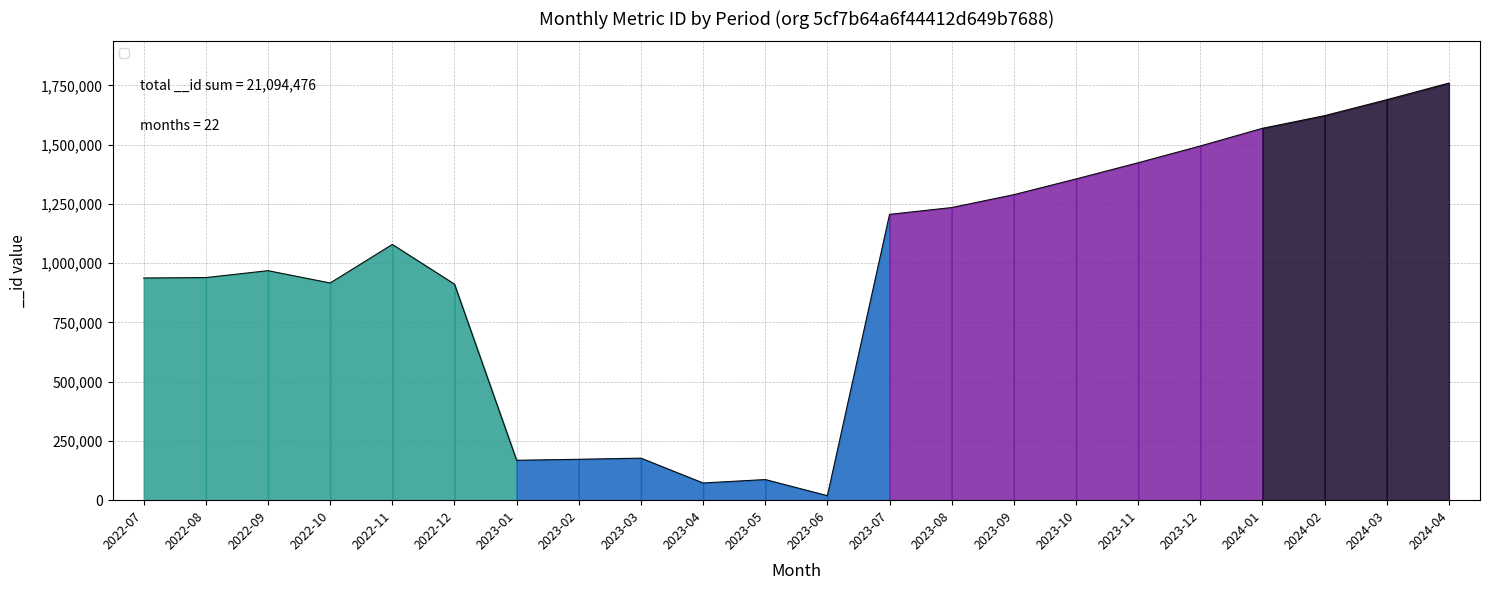

What is the ratio of the value at 2023-10 to the value at 2023-08?

1.1